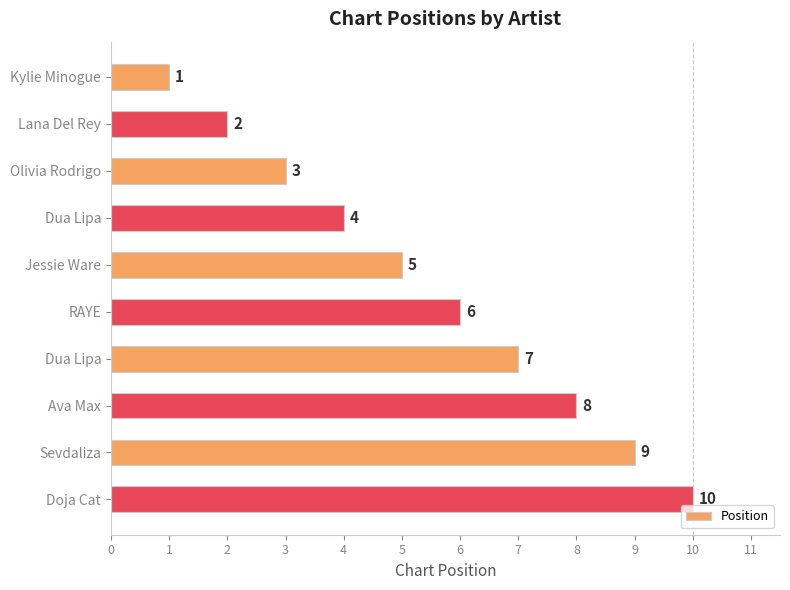

Count the number of data series in this chart.

1